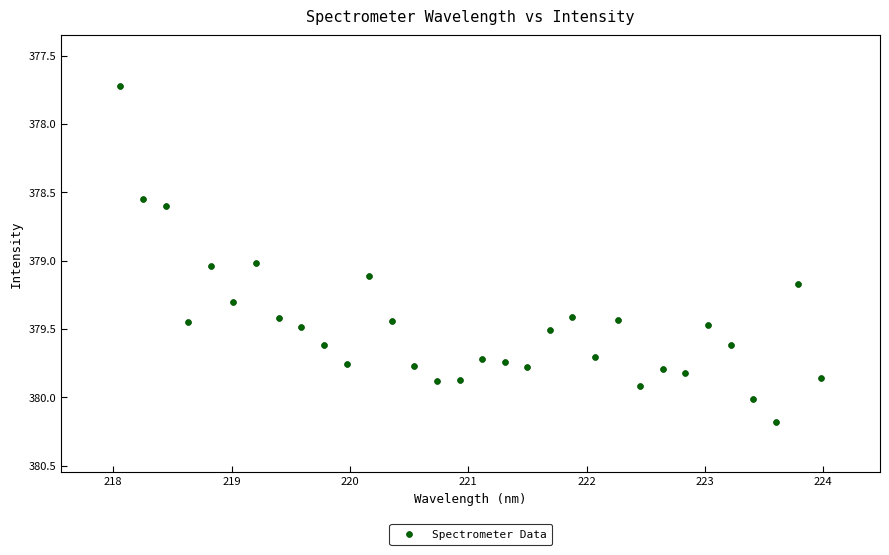

What is the range of Y values (max minus min)?

2.5